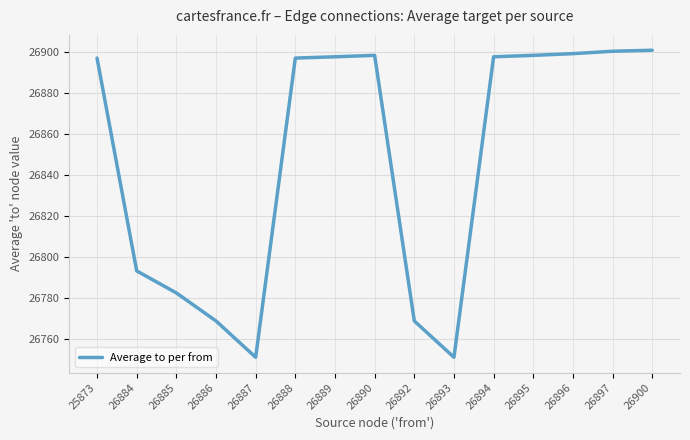

At which label is the value closest to 26825?

26884